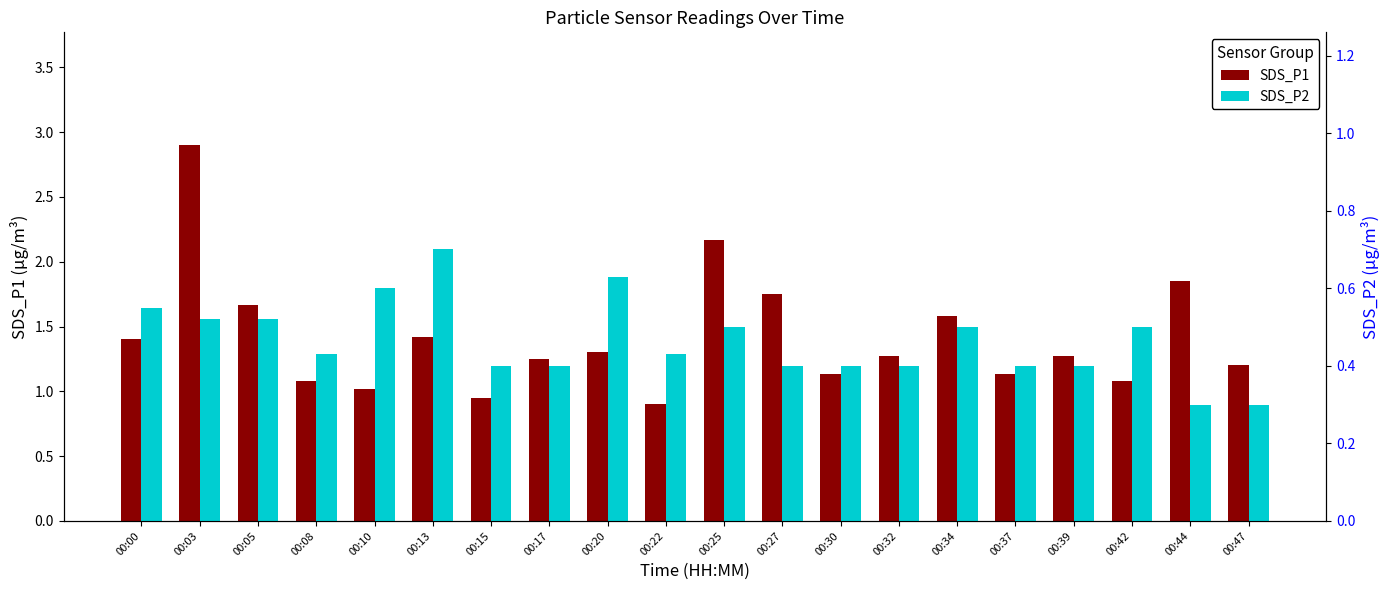

True or false: SDS_P2 has a value of 0.3 at 00:44.

True